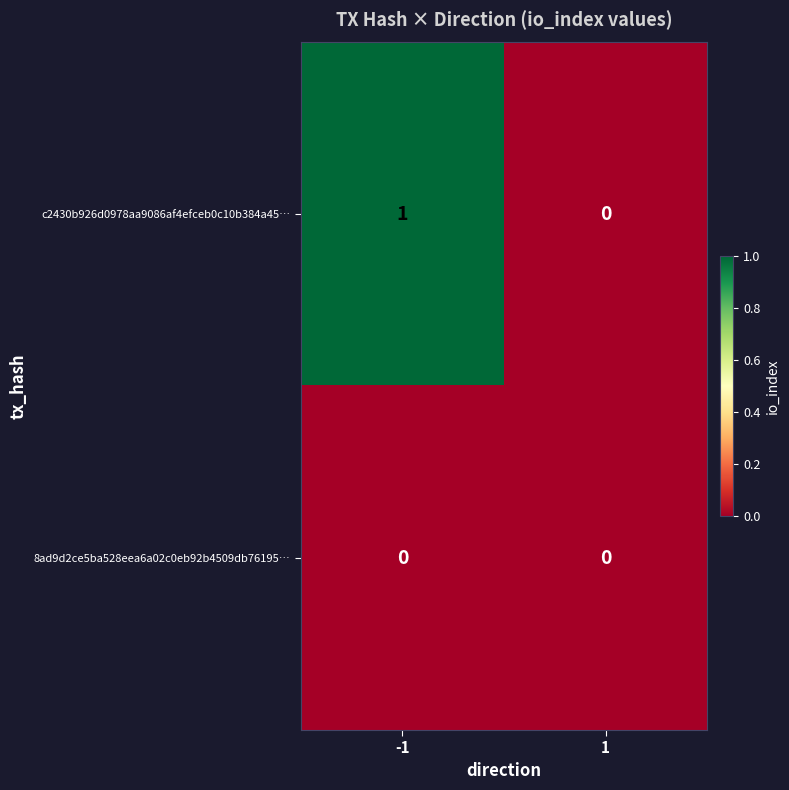

What is the total value across all series at -1?

1